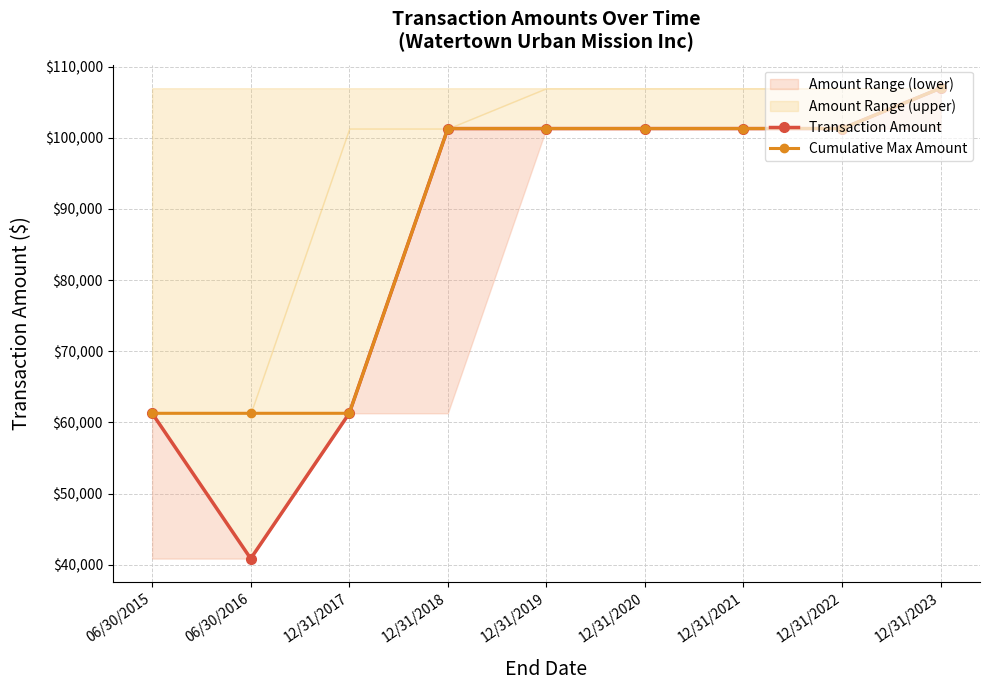

How many data points in Transaction Amount are less than 101296?

3